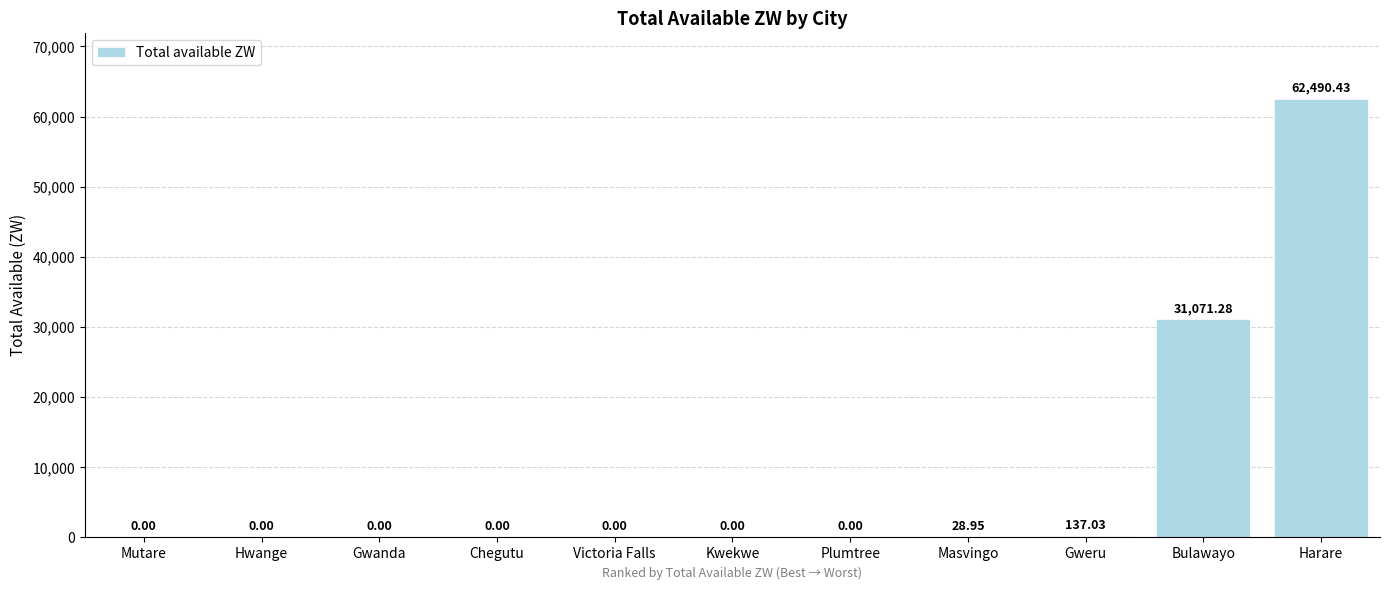

Which has a higher value, Gweru or Hwange?

Gweru